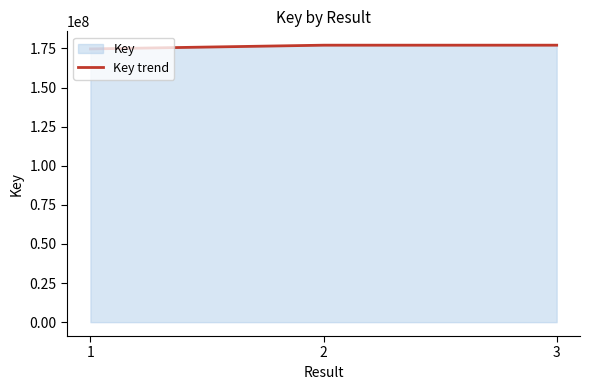

Where is the data nearest to the value 175858705?

2